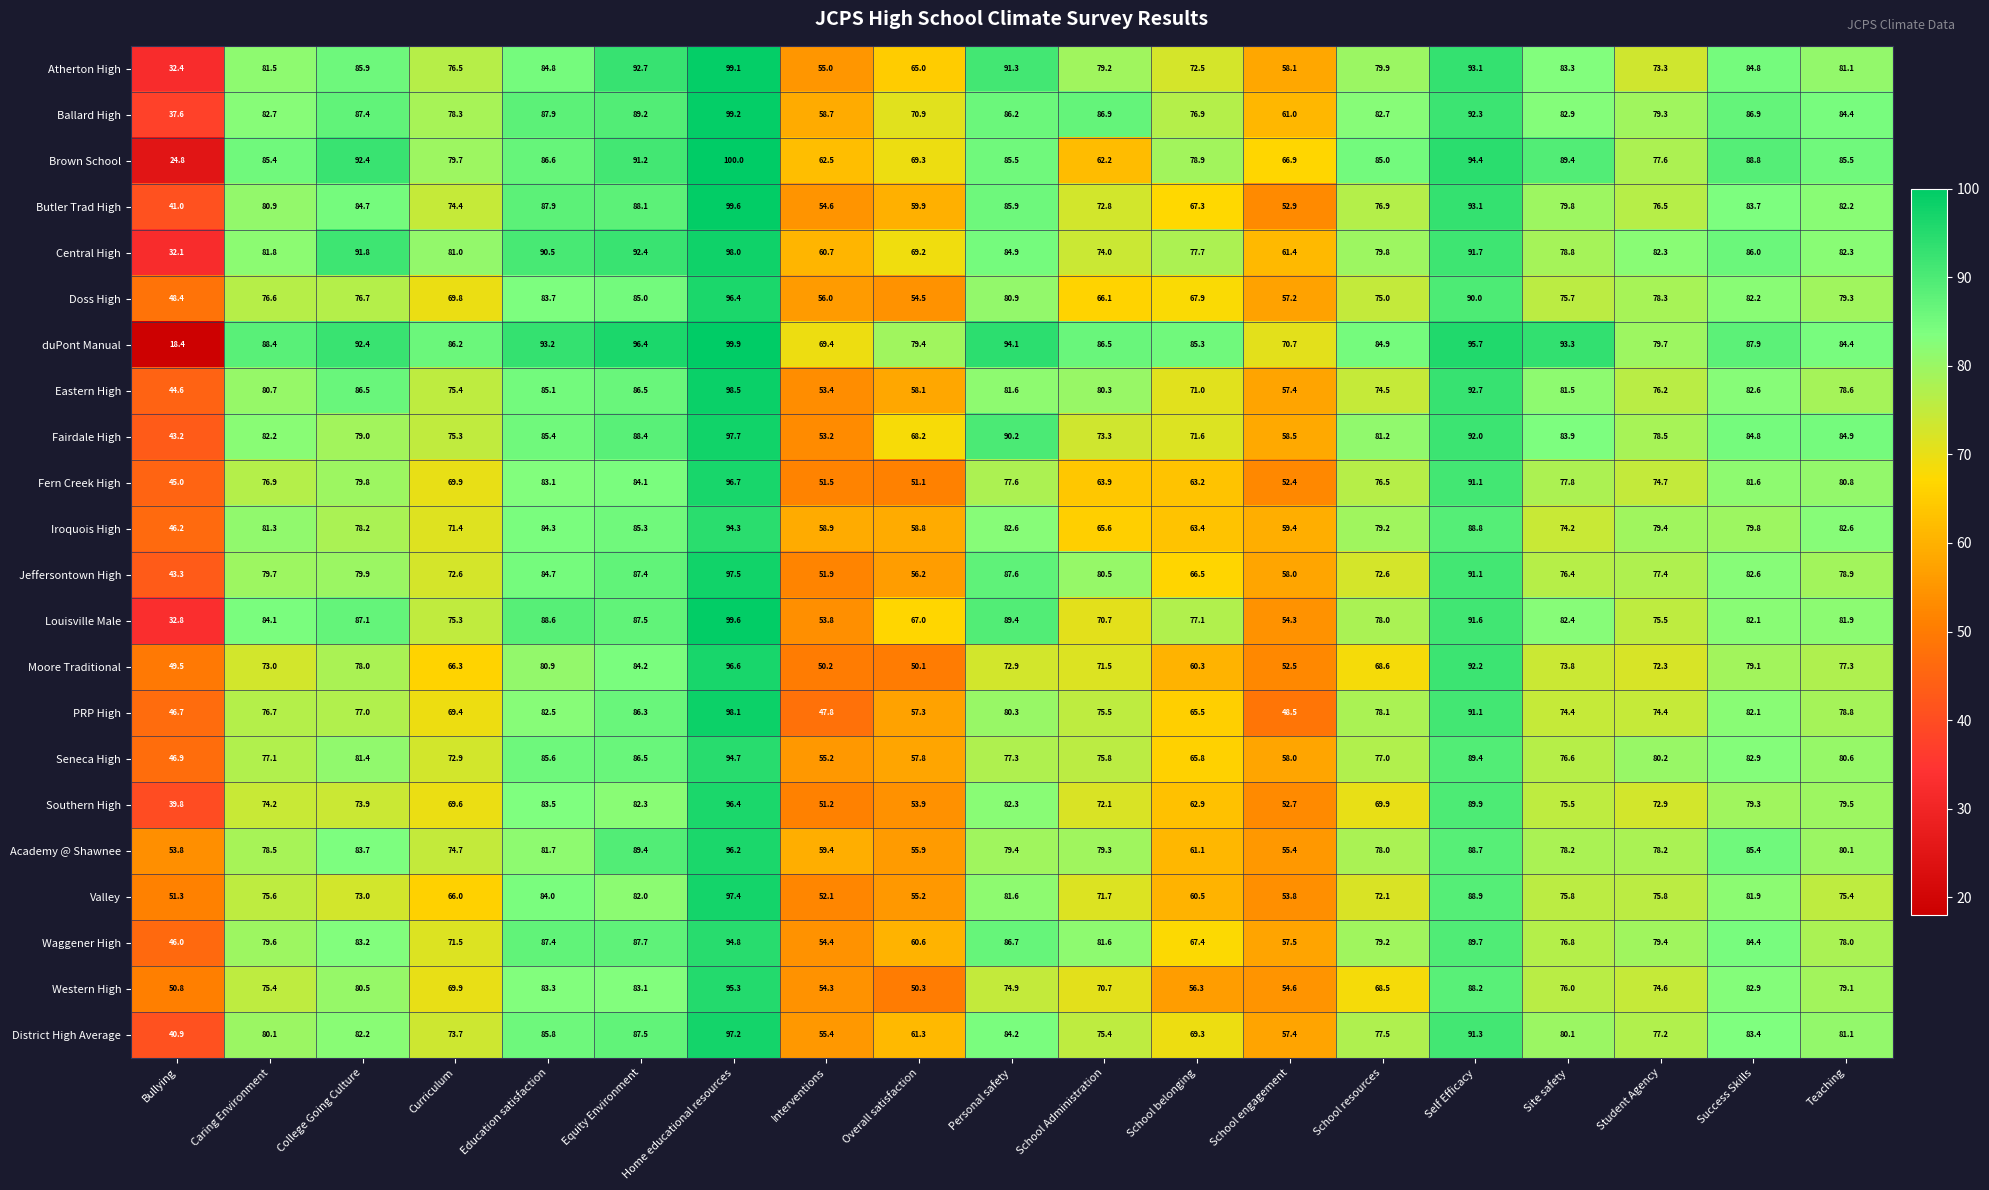

Which series has the largest range (max minus min)?

duPont Manual